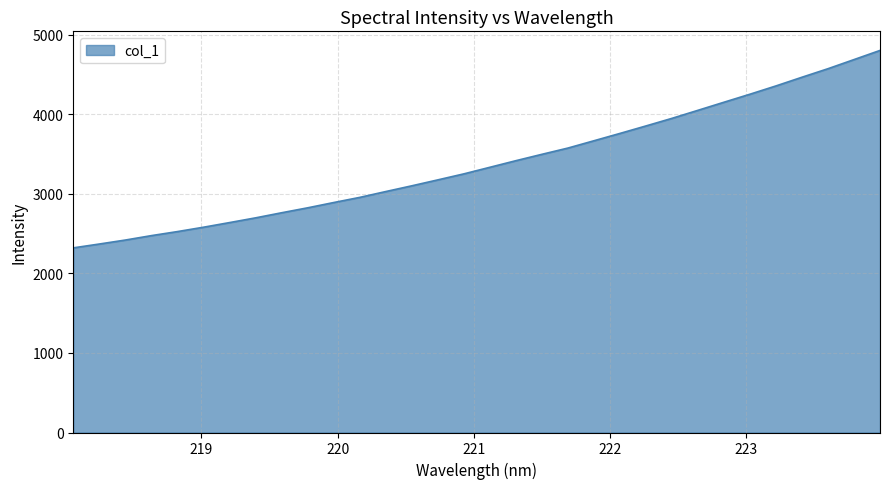

What is the minimum value shown in the chart?

2321.5